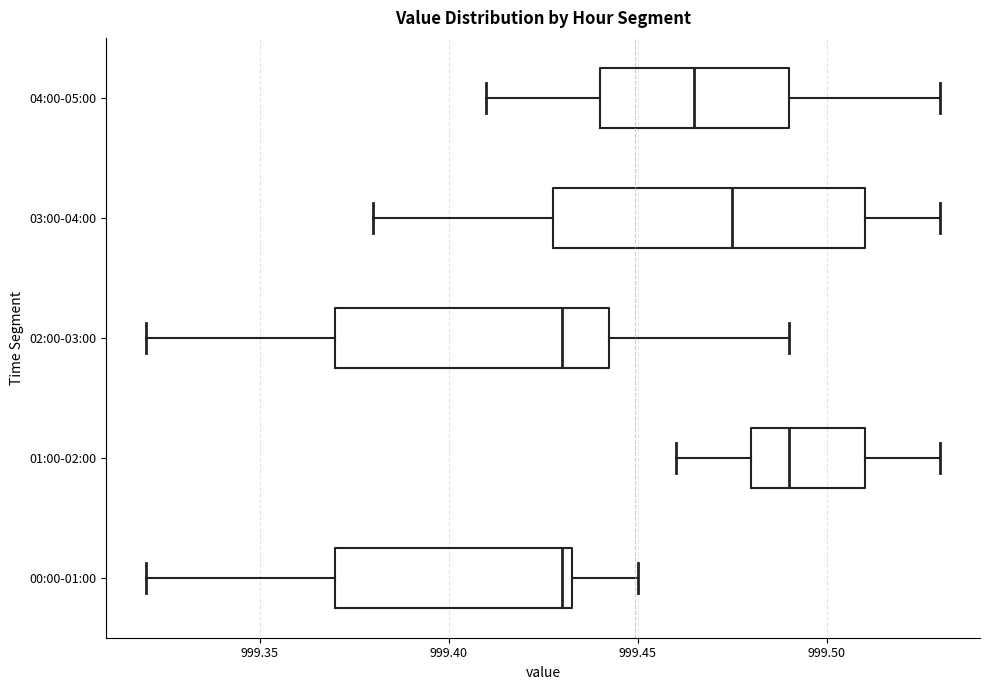

Which box's median line is the furthest to the right?

01:00-02:00